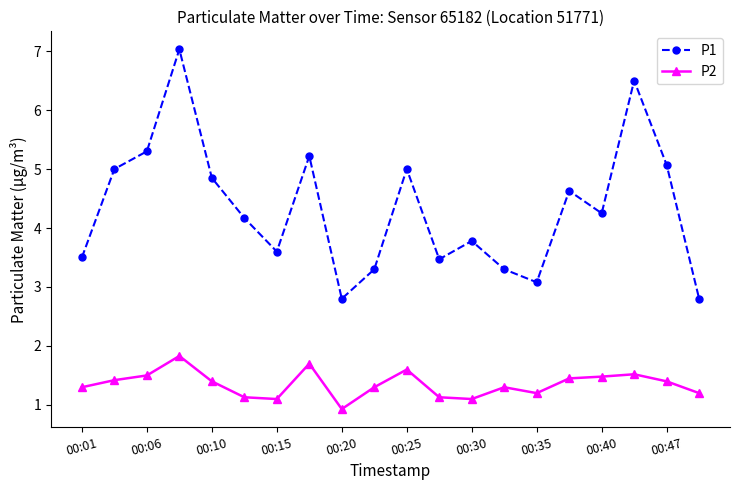

What is the sum of all P2 values?

27.0